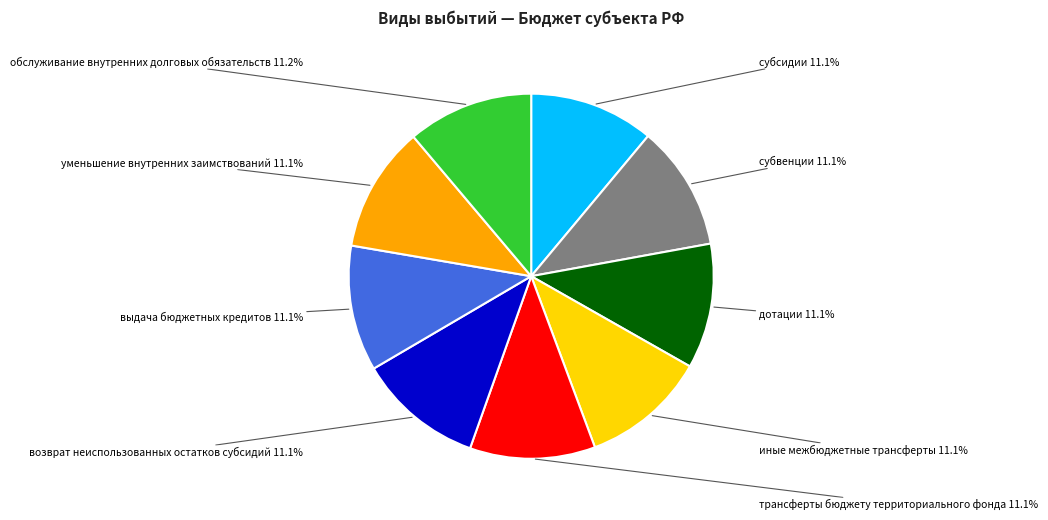

Is there any slice that represents more than half of the pie?

No